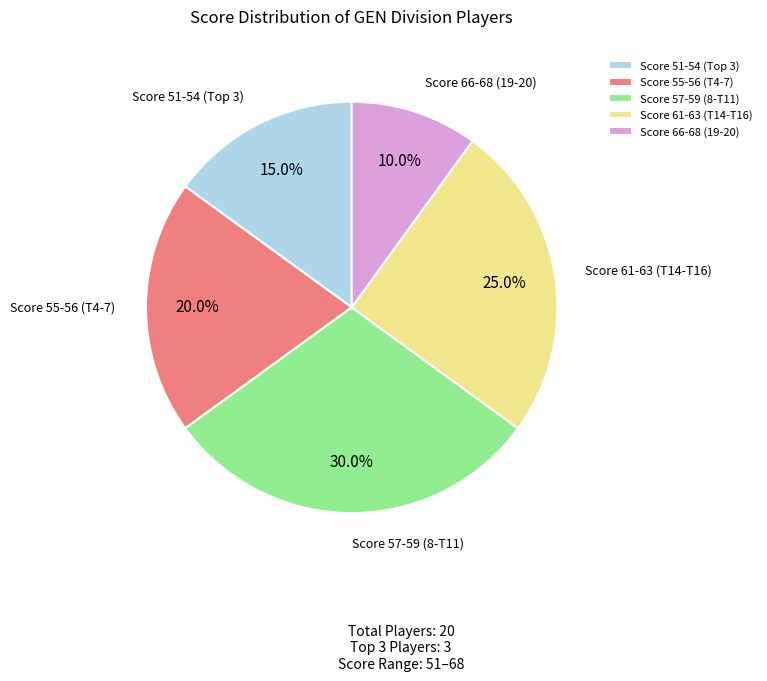

Rank the categories by value from highest to lowest.

Score 57-59 (8-T11), Score 61-63 (T14-T16), Score 55-56 (T4-7), Score 51-54 (Top 3), Score 66-68 (19-20)